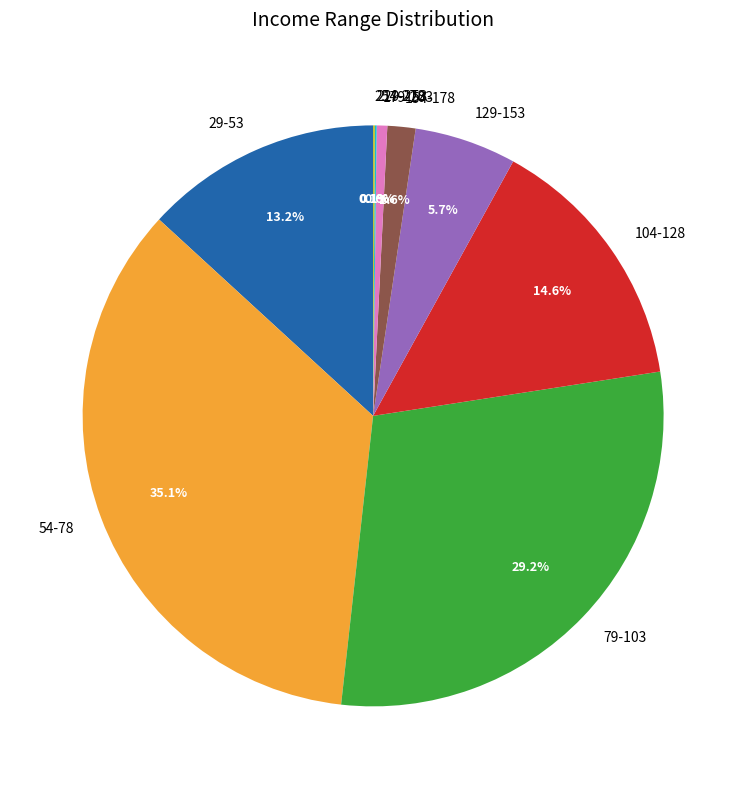

What is the largest slice in the pie chart?

54-78